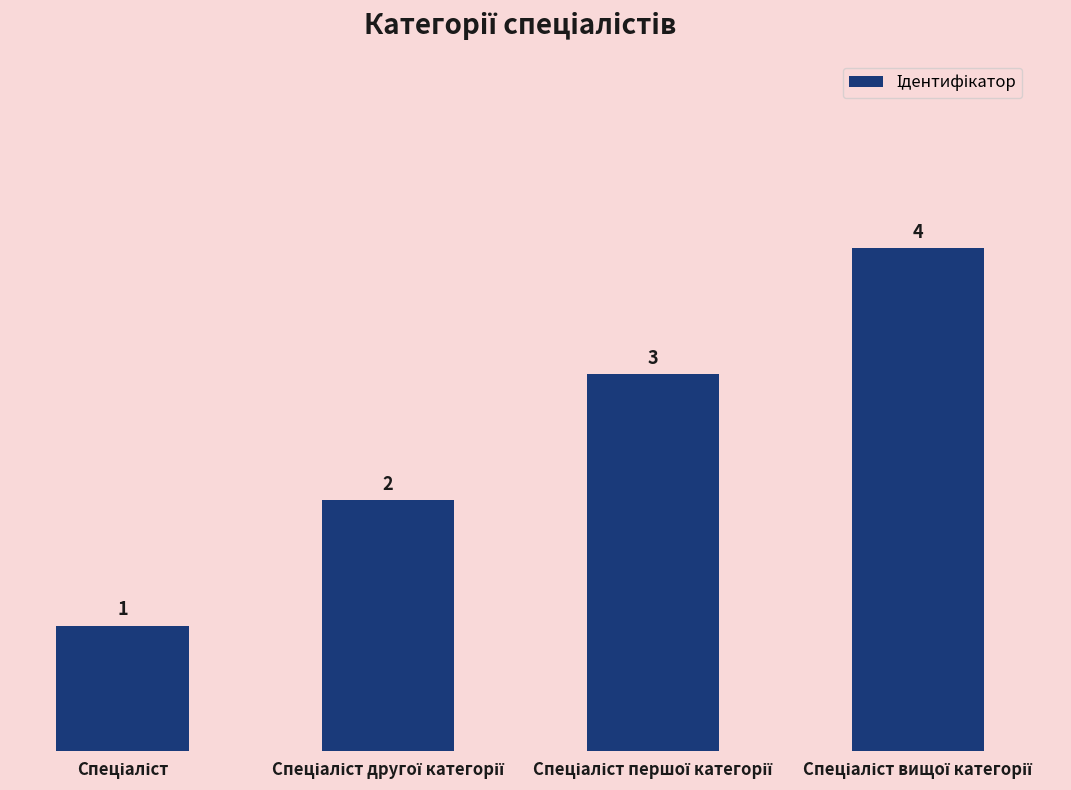

What is the greatest value displayed?

4